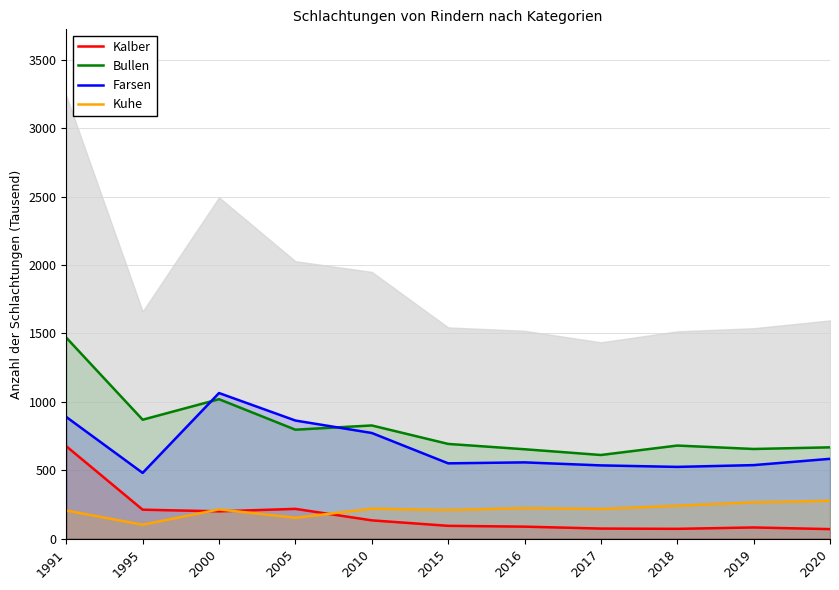

Is the value of Kalber at 2019 greater than the value of Bullen at 2005?

No